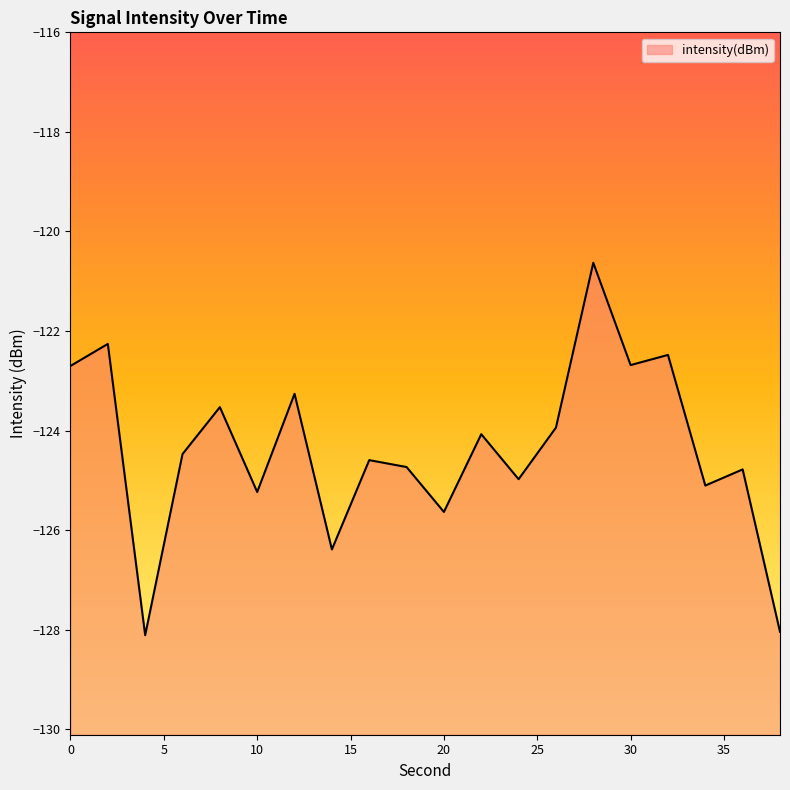

How many data points are less than -124?

12